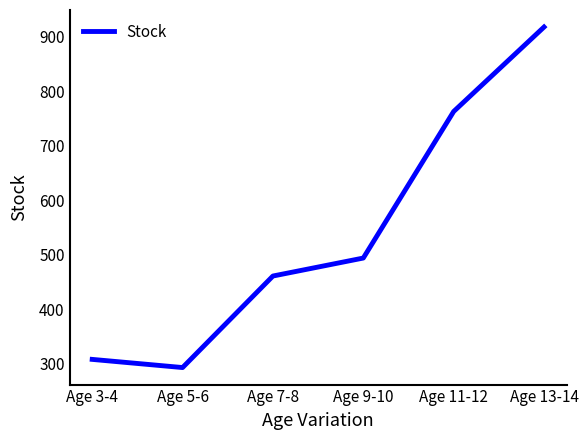

What is the approximate value at Age 13-14, to the nearest 100?

900